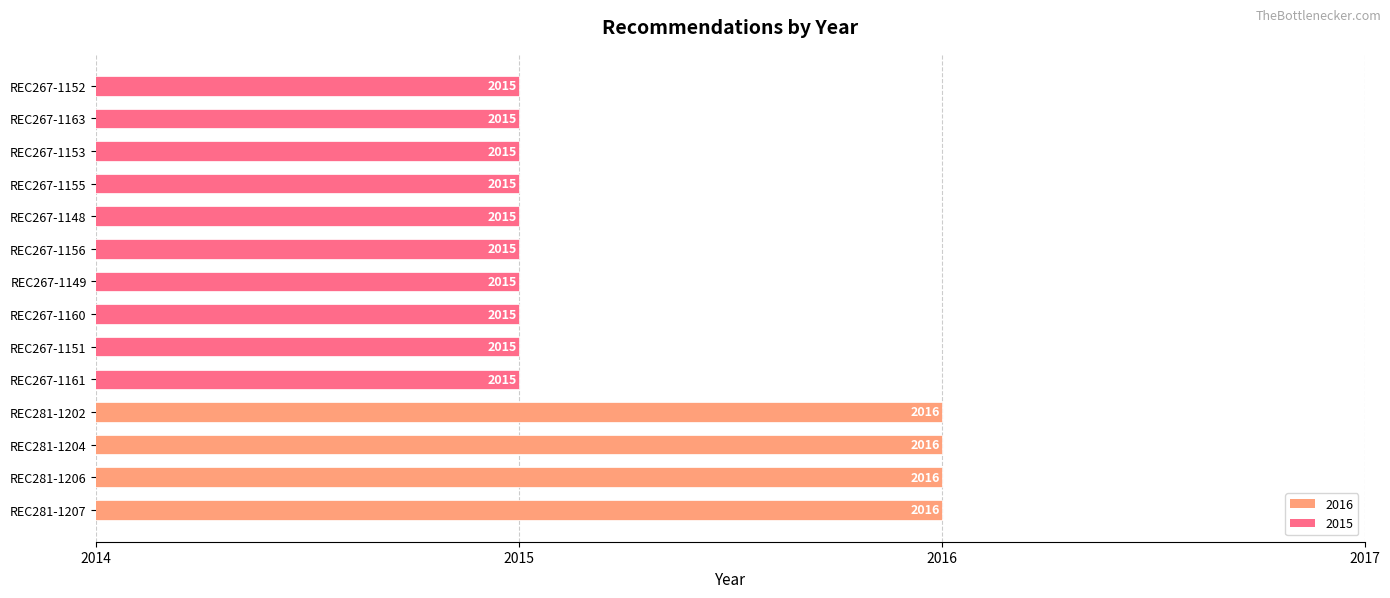

Approximately how many times larger is the value at REC267-1151 compared to REC281-1206?

1.0